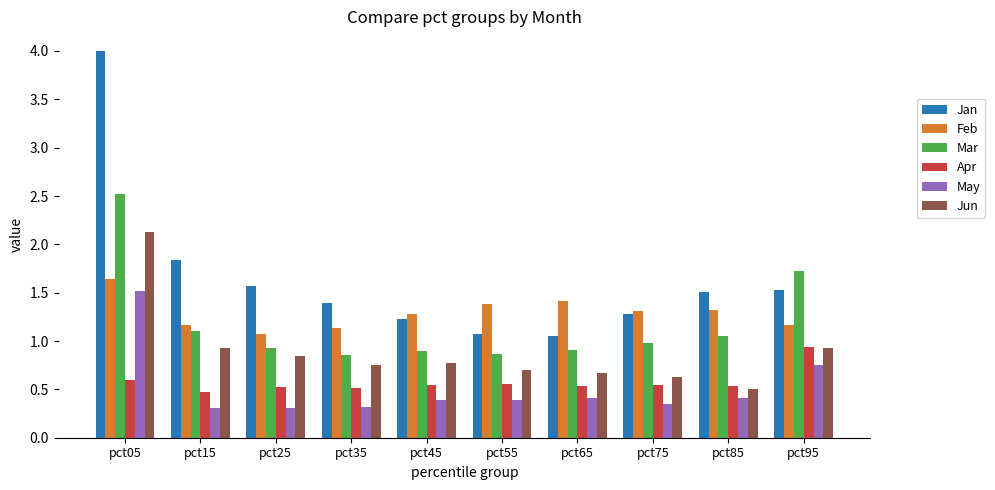

At how many categories does at least one series exceed 3?

1